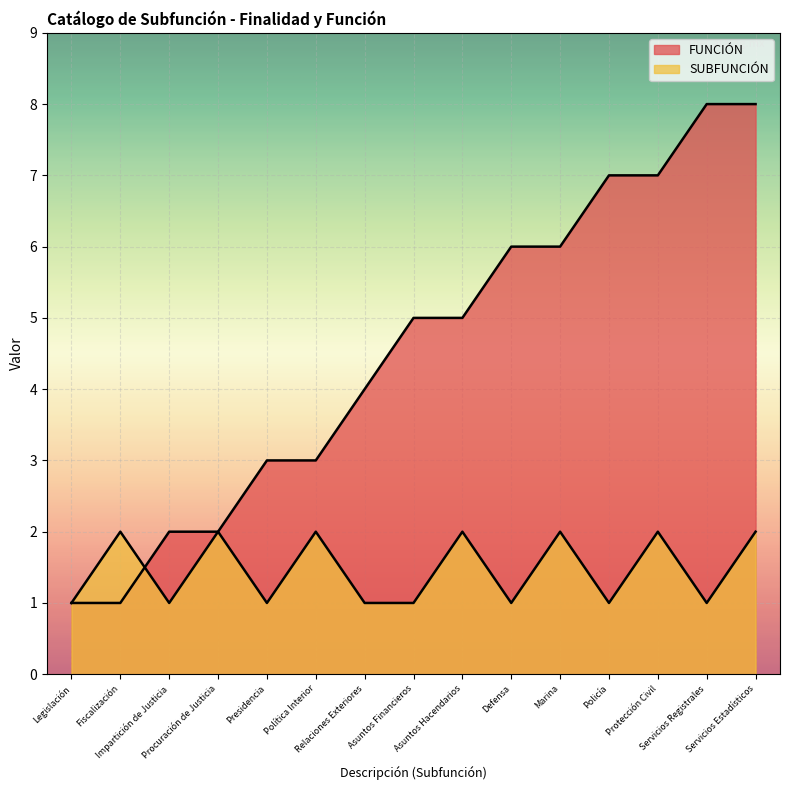

Reading left to right, list all the values displayed in this chart.

FUNCIÓN: 1	1	2	2	3	3	4	5	5	6	6	7	7	8	8
SUBFUNCIÓN: 1	2	1	2	1	2	1	1	2	1	2	1	2	1	2